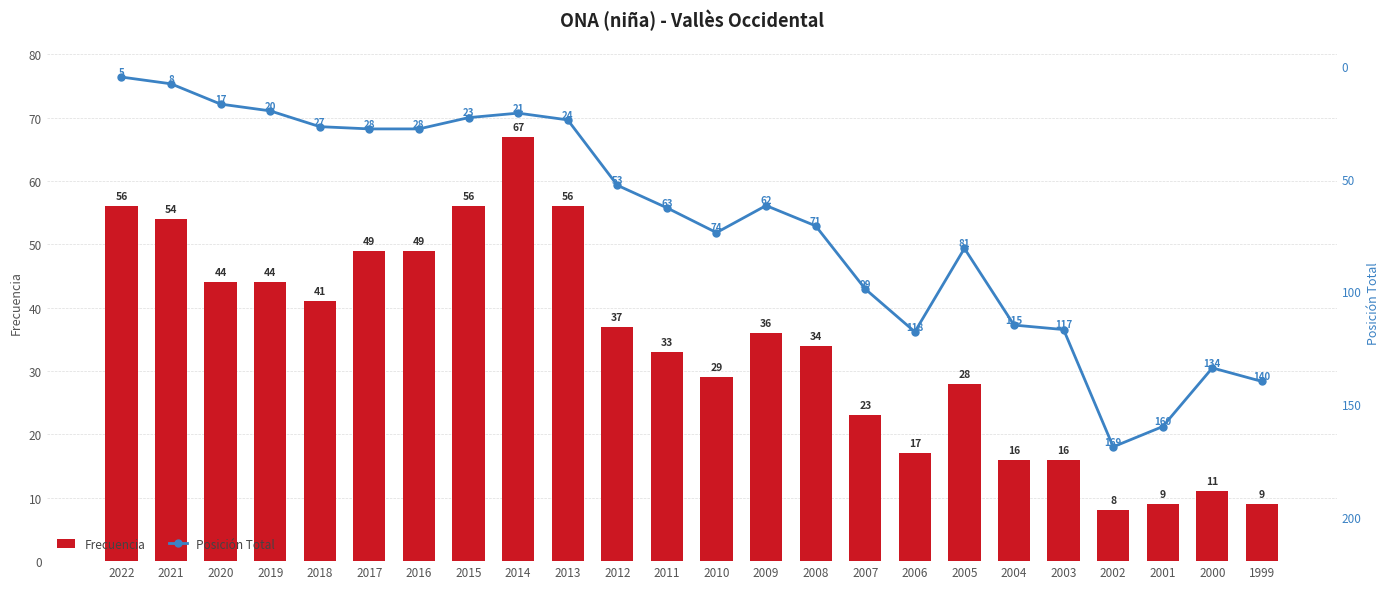

What is the spread (max minus min) of values at 2015?

33